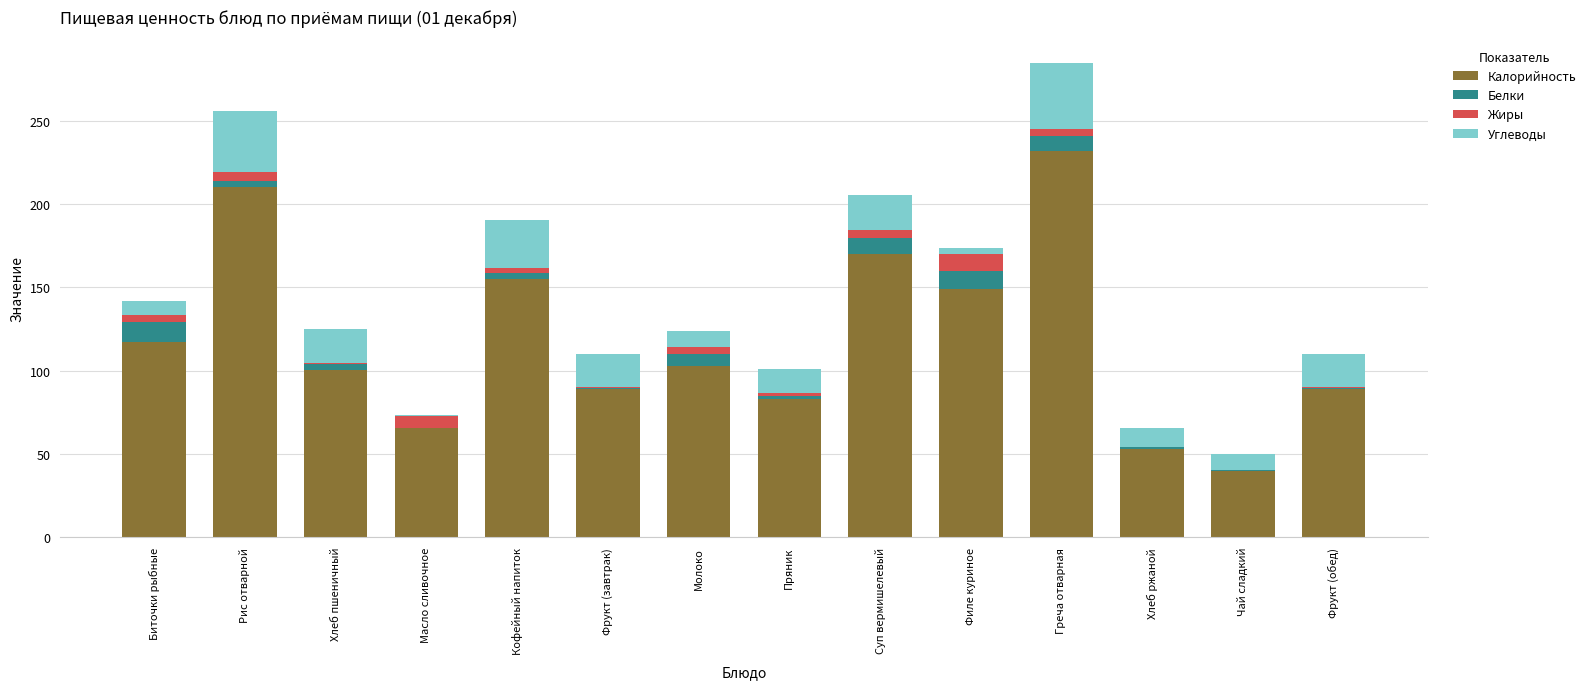

Count the number of data series in this chart.

4